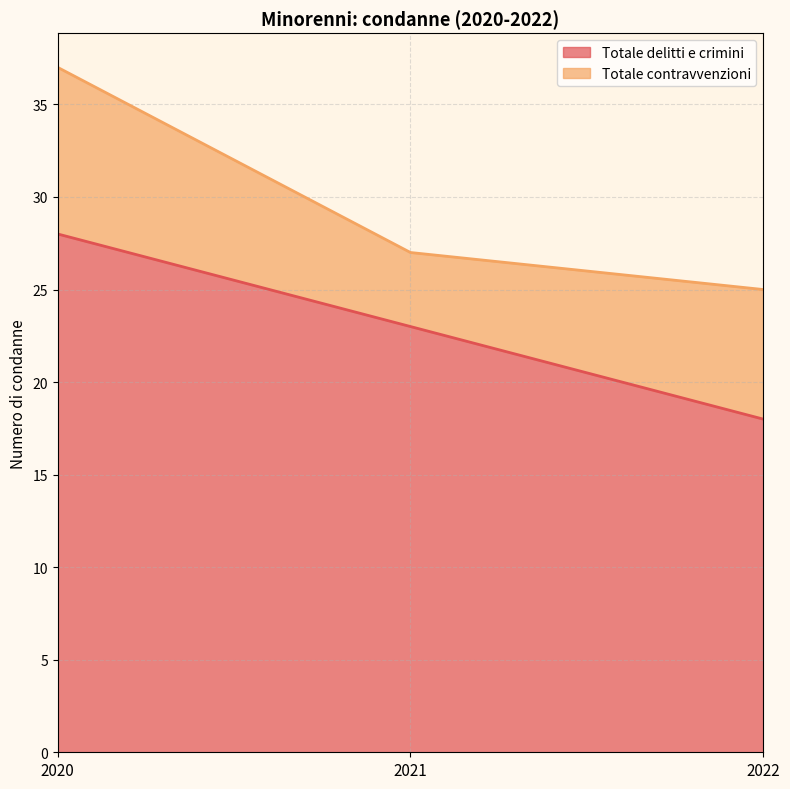

How many lines are shown in the chart?

2